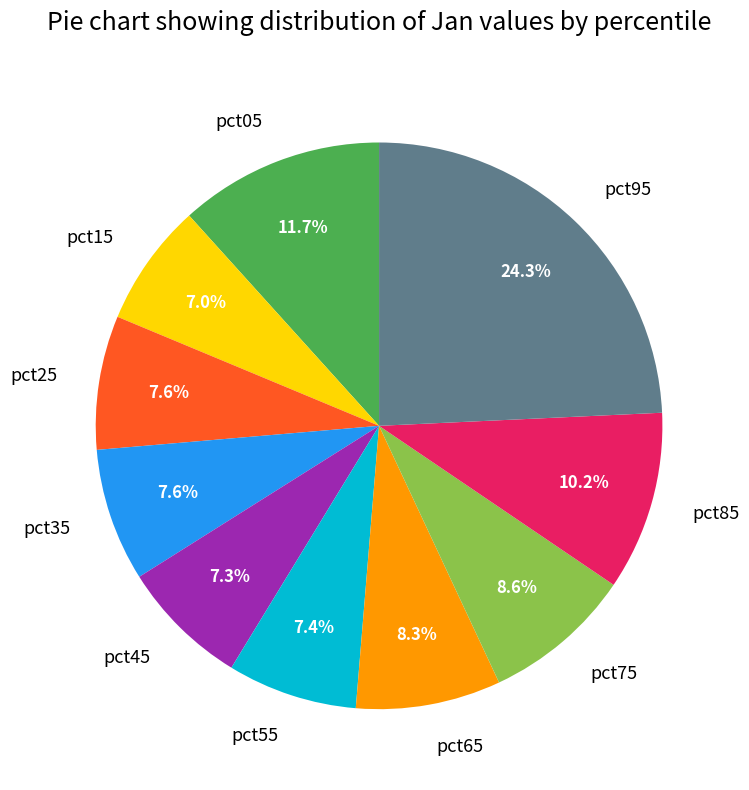

To the nearest percent, what portion does pct55 represent?

7%